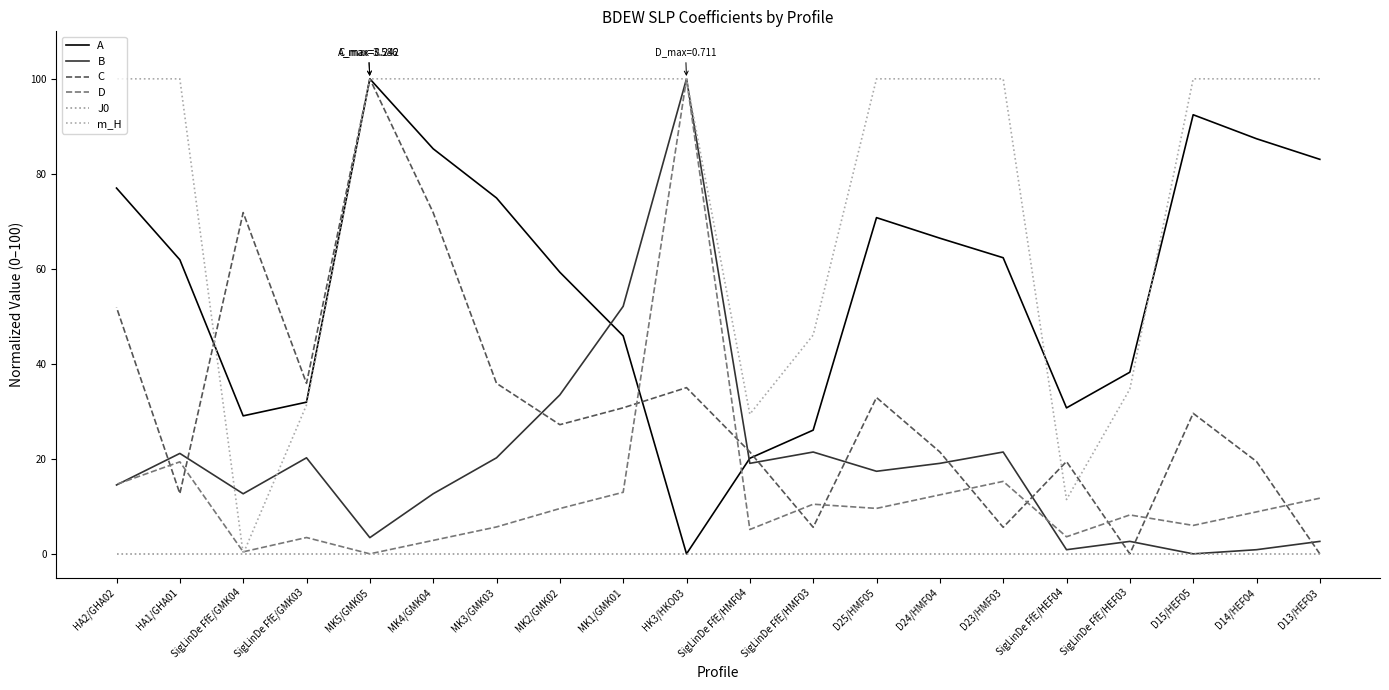

What position from the right is D25/HMF05?

13